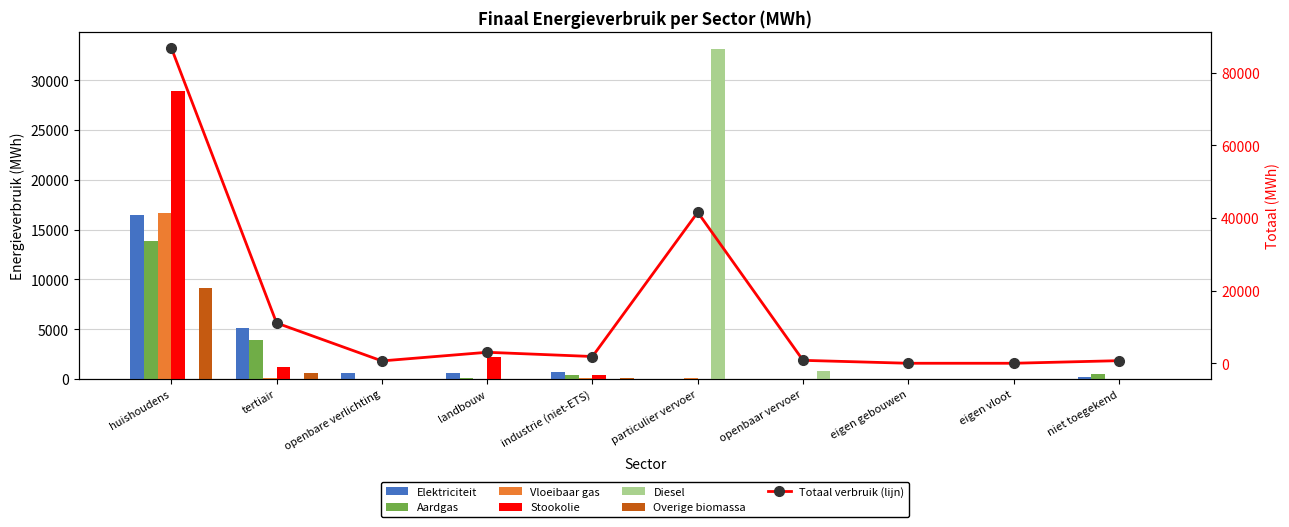

What is the sum of the Overige biomassa values at tertiair and industrie (niet-ETS)?

748.3